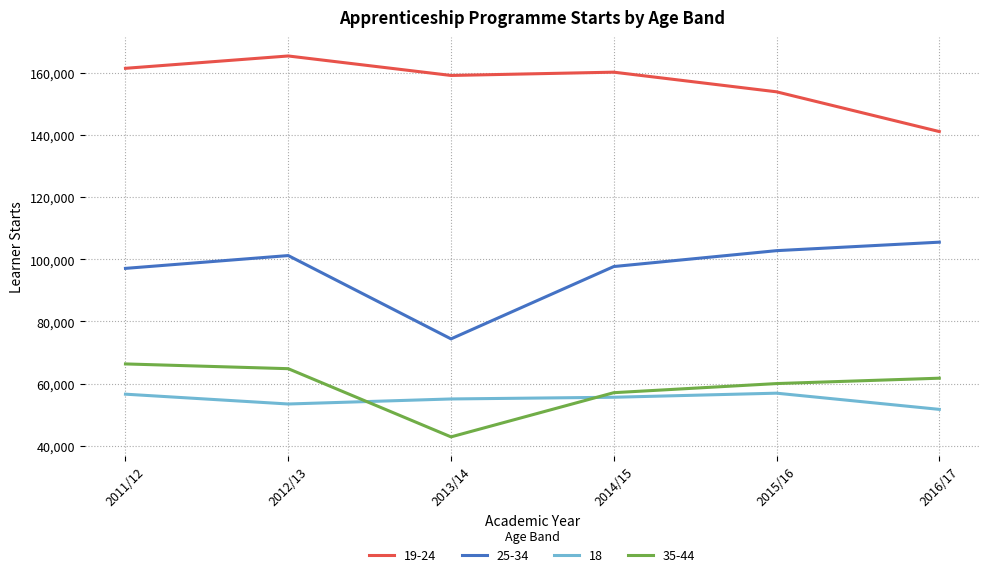

Rank the series at 2016/17 from highest to lowest value.

19-24, 25-34, 35-44, 18